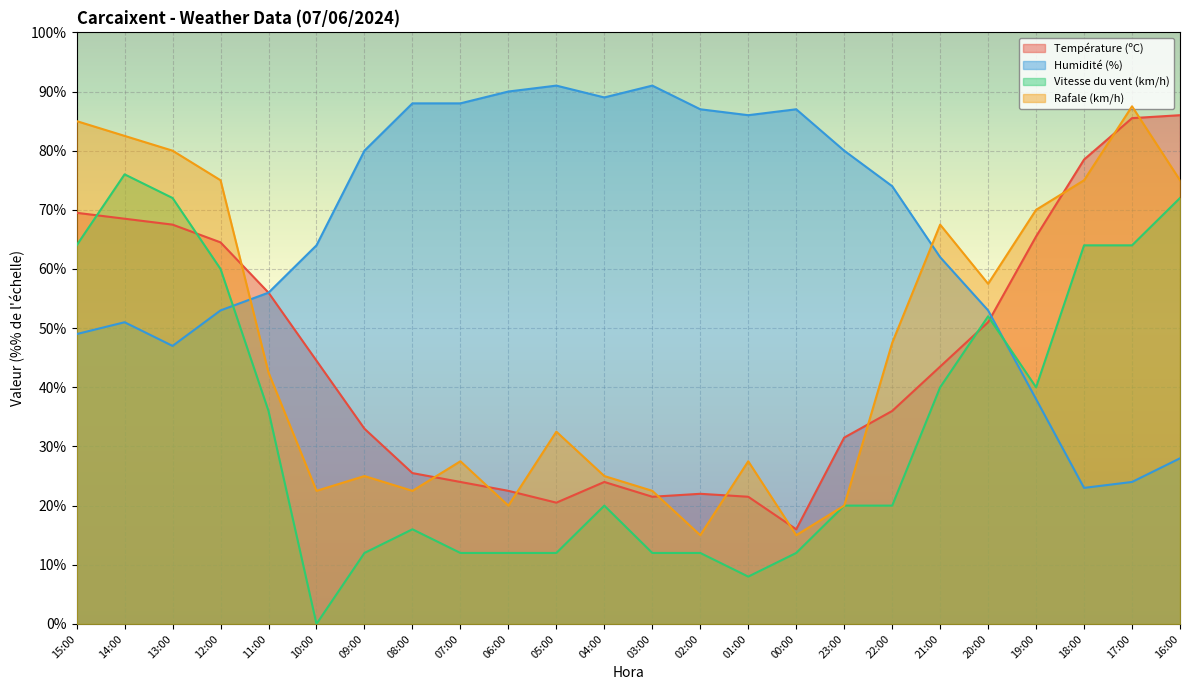

At which category does the chart reach its peak across all series?

05:00